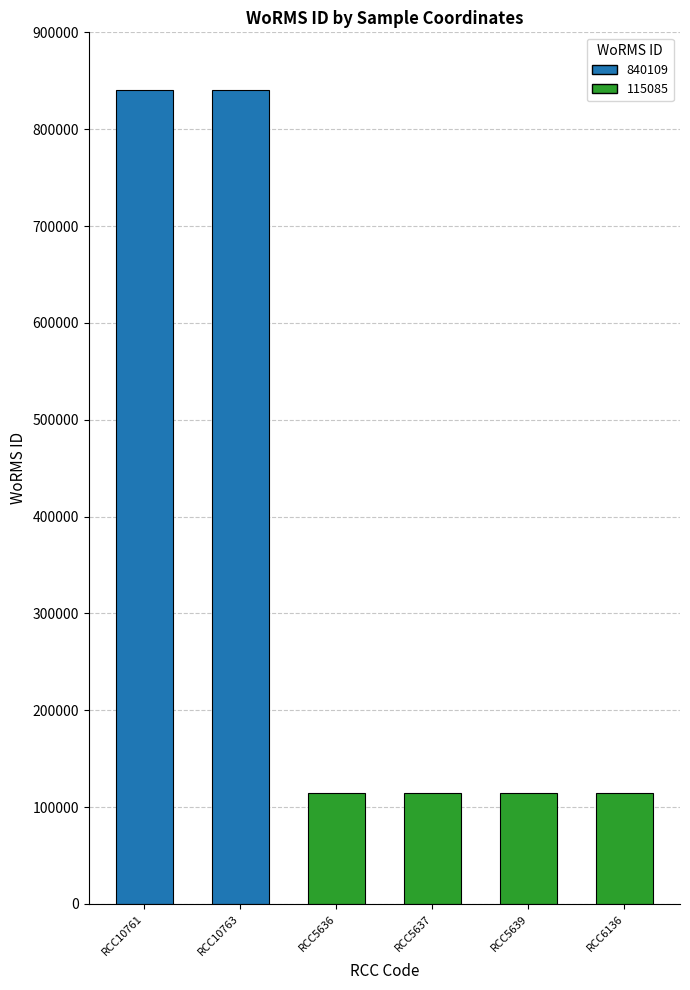

How many bars are there in total?

6